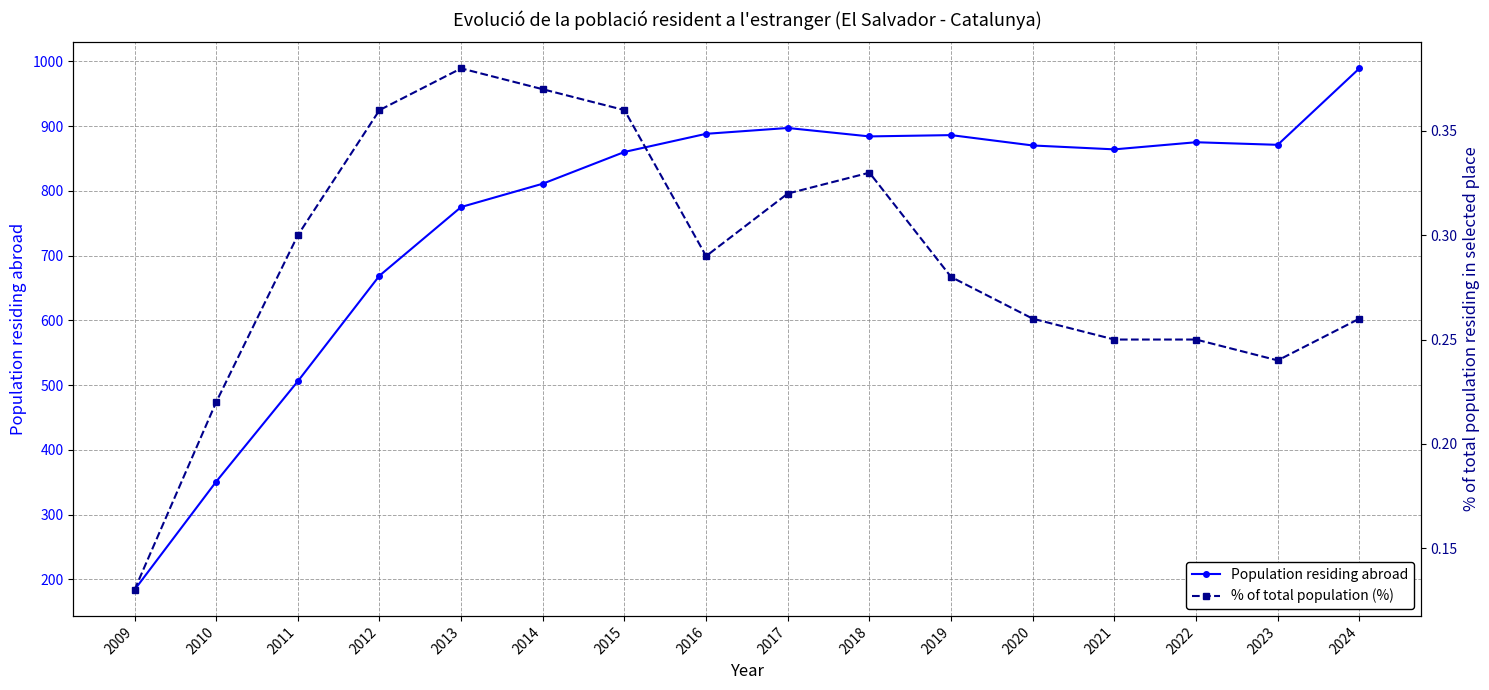

What is the value of the % of total population (%) point at the 7th from the left?

0.4